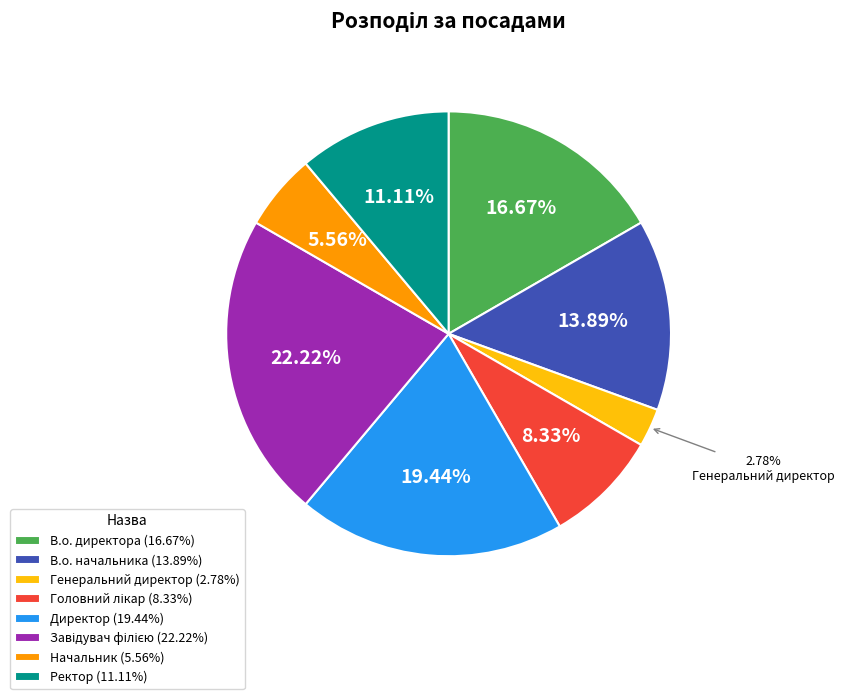

What is the ratio of the value at В.о. директора (16.67%) to the value at Ректор (11.11%)?

1.5